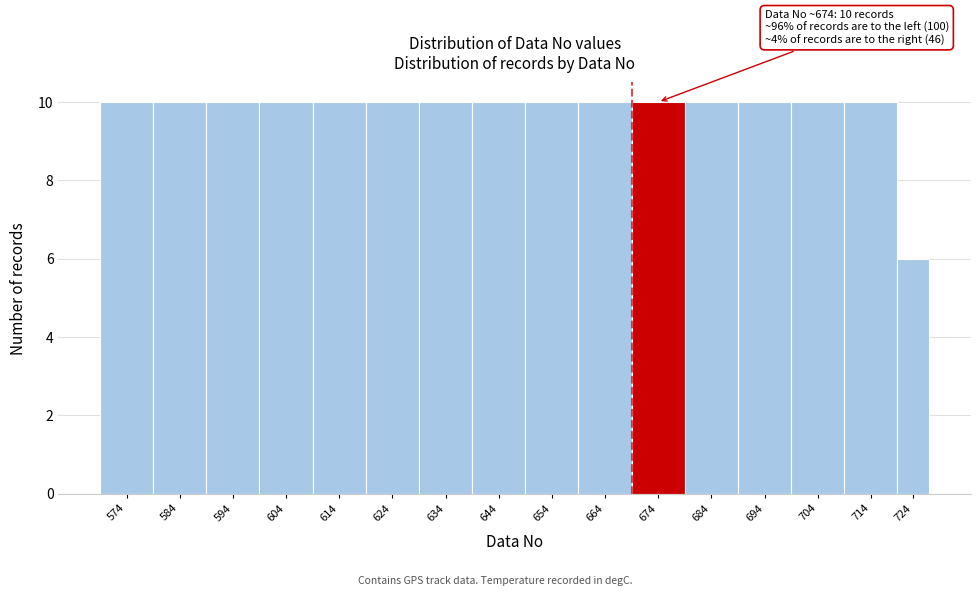

Reading left to right, extract all data points from this chart.

10	10	10	10	10	10	10	10	10	10	10	10	10	10	10	6